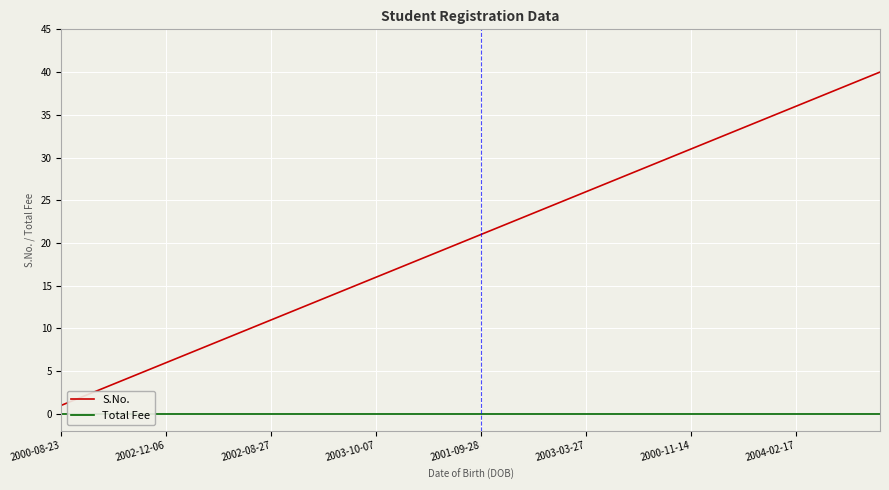

What are all the series names shown in the legend?

S.No., Total Fee